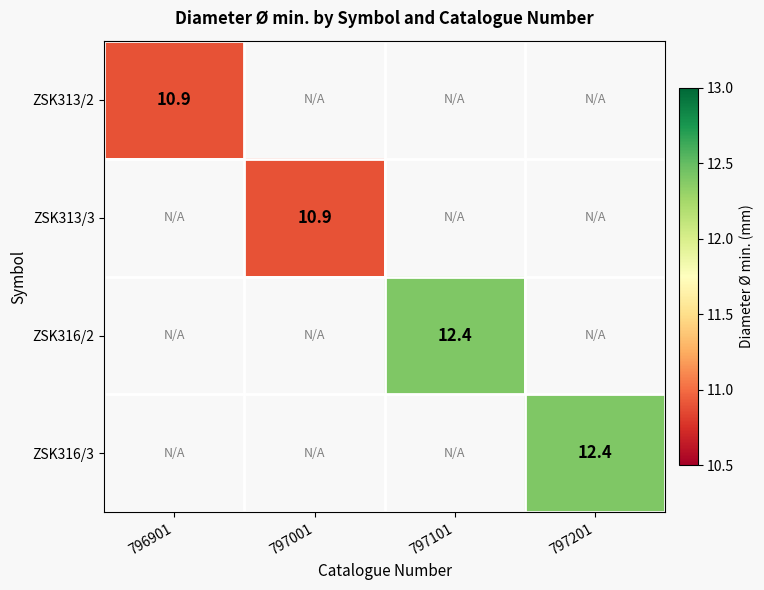

The ZSK313/2 series shows 10.9 at 796901. True or false?

True